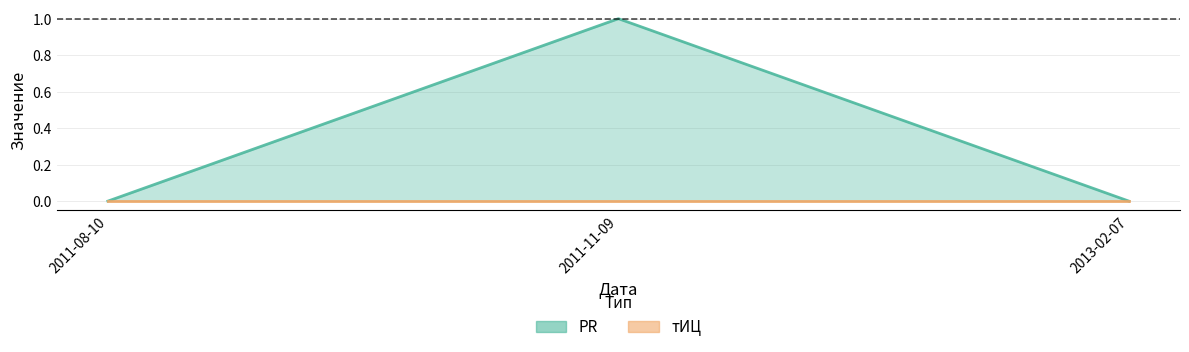

Is it true that the value at 2013-02-07 is 0?

True